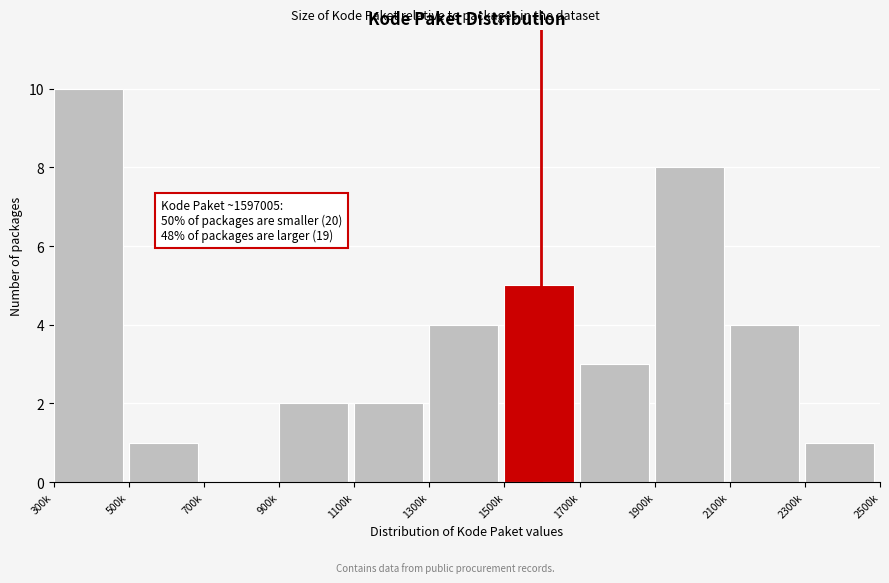

Reading right to left, transcribe all the data shown in this chart.

2300k=1	2100k=4	1900k=8	1700k=3	1500k=5	1300k=4	1100k=2	900k=2	700k=0	500k=1	300k=10